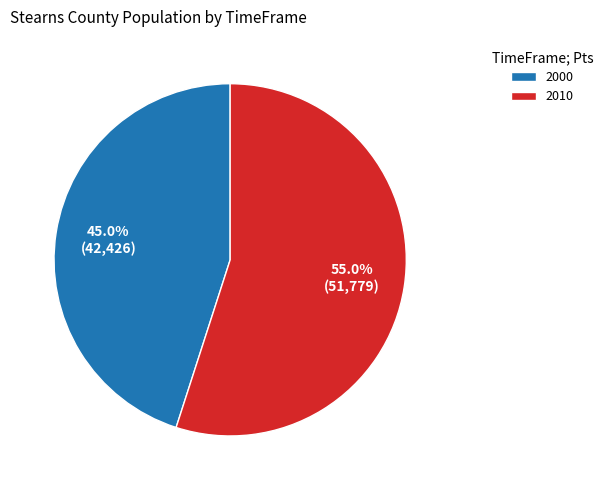

To the nearest percent, what portion does 2000 represent?

45%